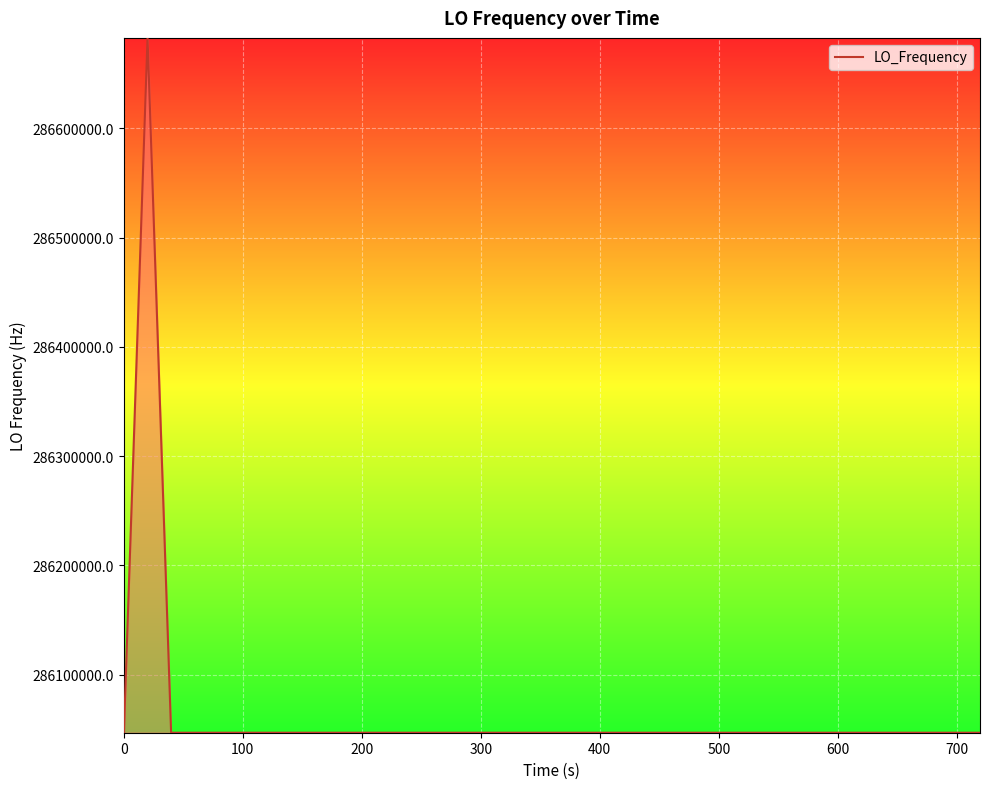

What is the smallest value displayed?

286046999.7